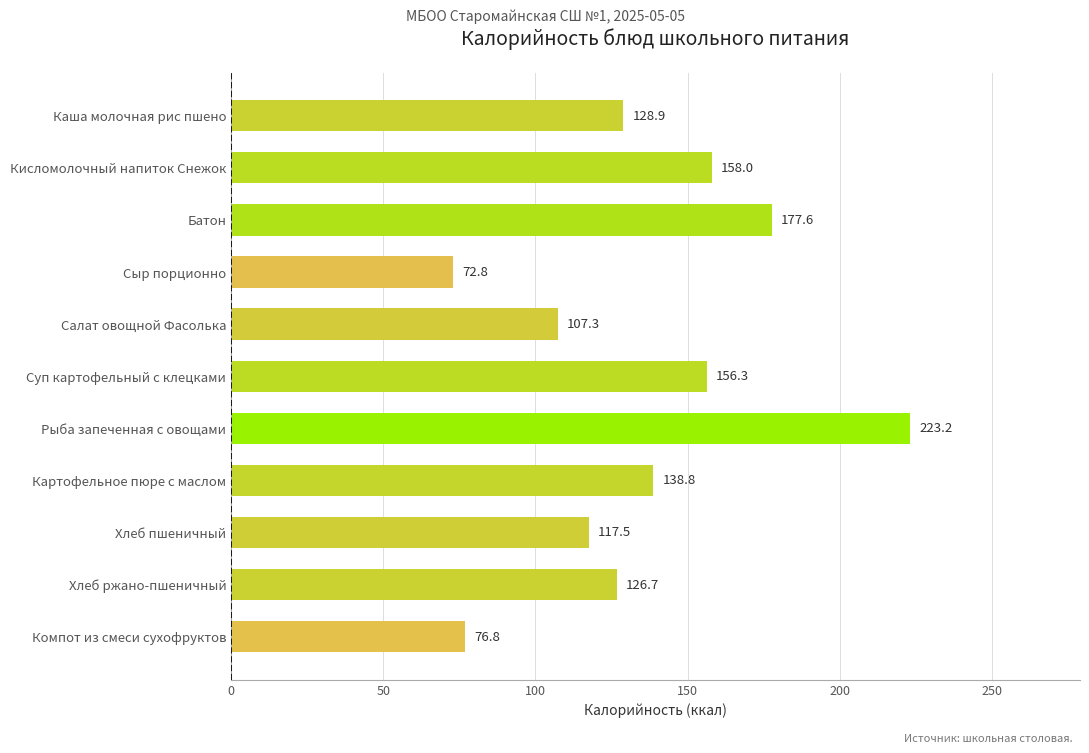

List the labels in order of value, largest first.

Рыба запеченная с овощами, Батон, Кисломолочный напиток Снежок, Суп картофельный с клецками, Картофельное пюре с маслом, Каша молочная рис пшено, Хлеб ржано-пшеничный, Хлеб пшеничный, Салат овощной Фасолька, Компот из смеси сухофруктов, Сыр порционно